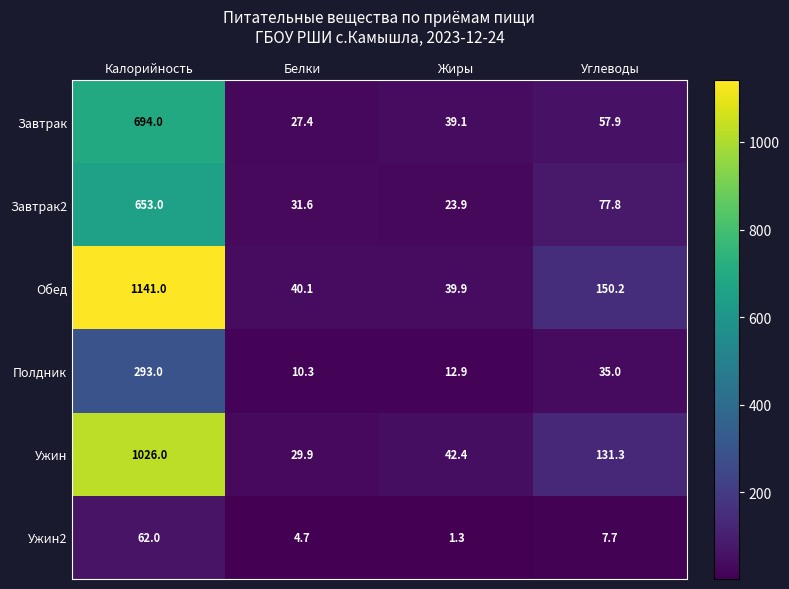

Which series has the largest total across all categories?

Обед